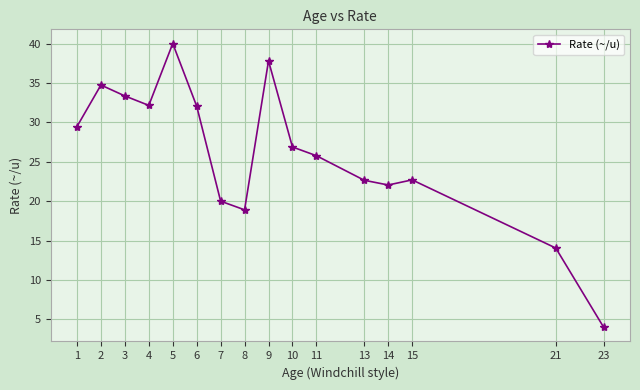

What is the value of the 11th point from the left?

25.8